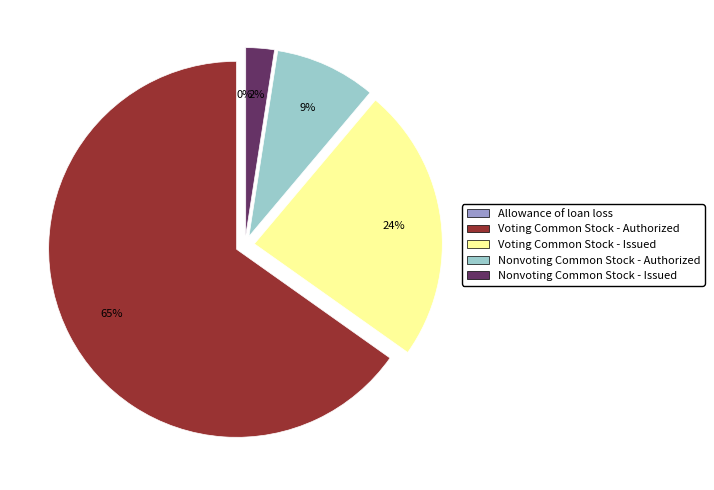

Is it true that Voting Common Stock - Issued is 12% of the pie?

False